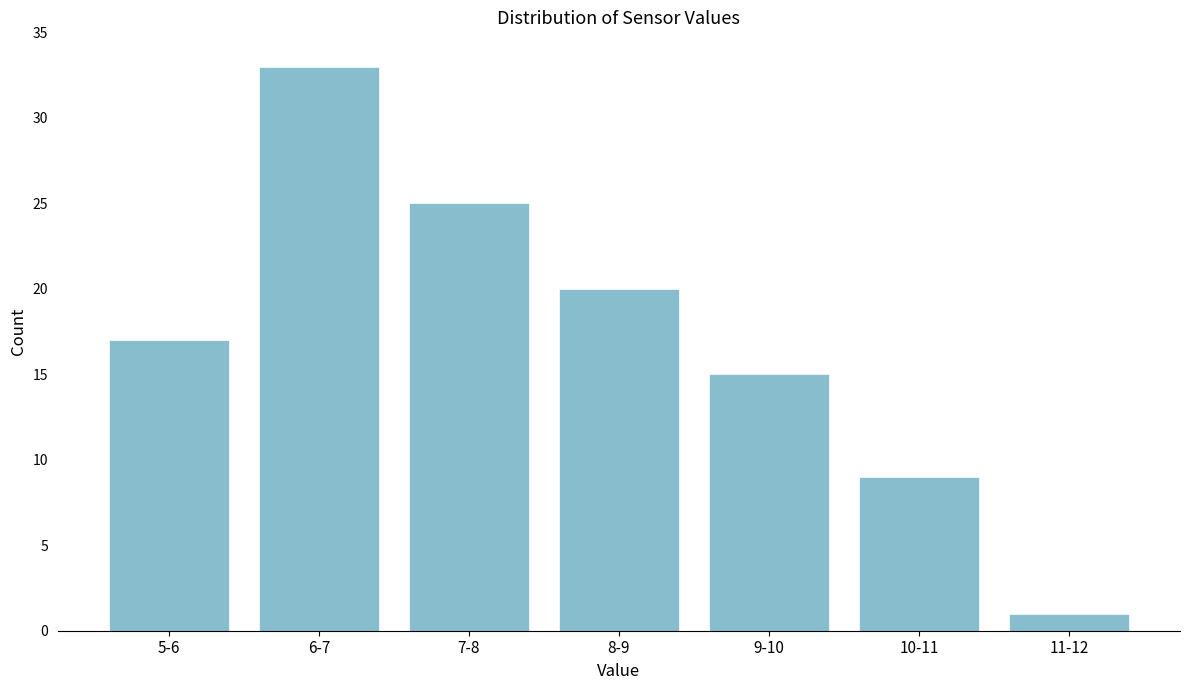

Reading left to right, list all the values displayed in this chart.

17	33	25	20	15	9	1